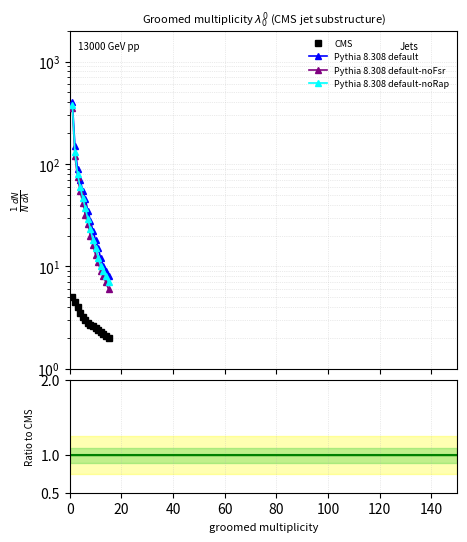

What are all the series names shown in the legend?

CMS, Pythia 8.308 default, Pythia 8.308 default-noFsr, Pythia 8.308 default-noRap